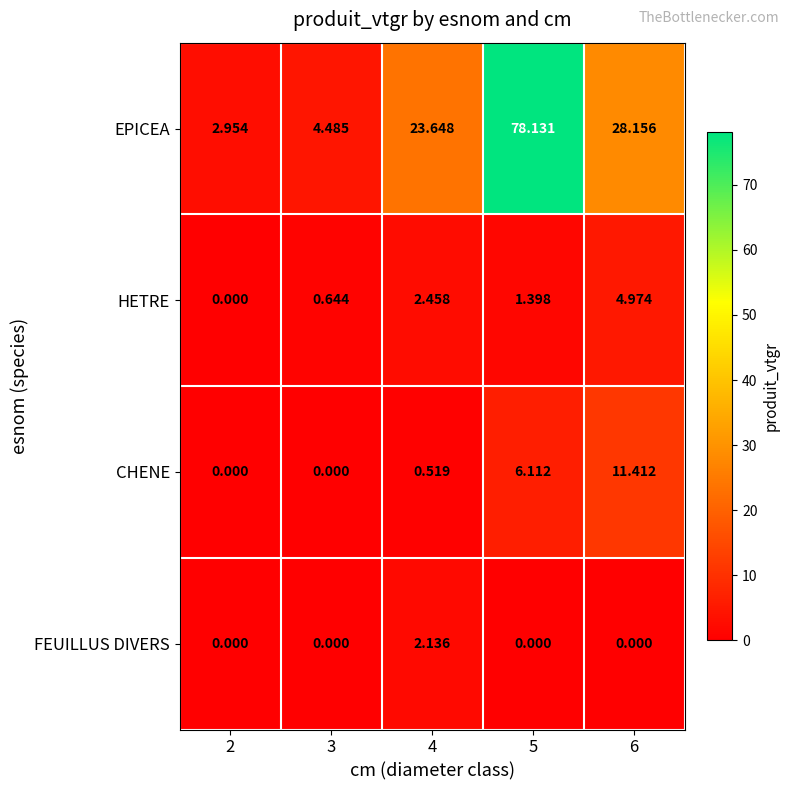

Which series has the largest total across all categories?

EPICEA